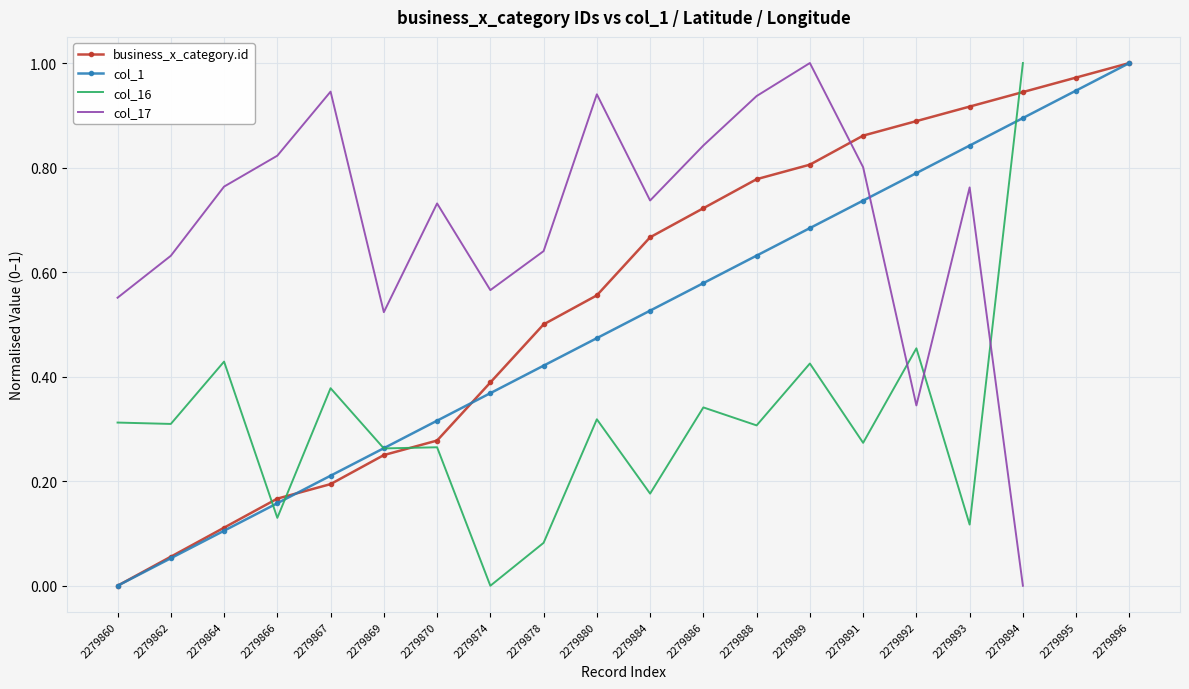

Which category has the highest value across all series?

2279896